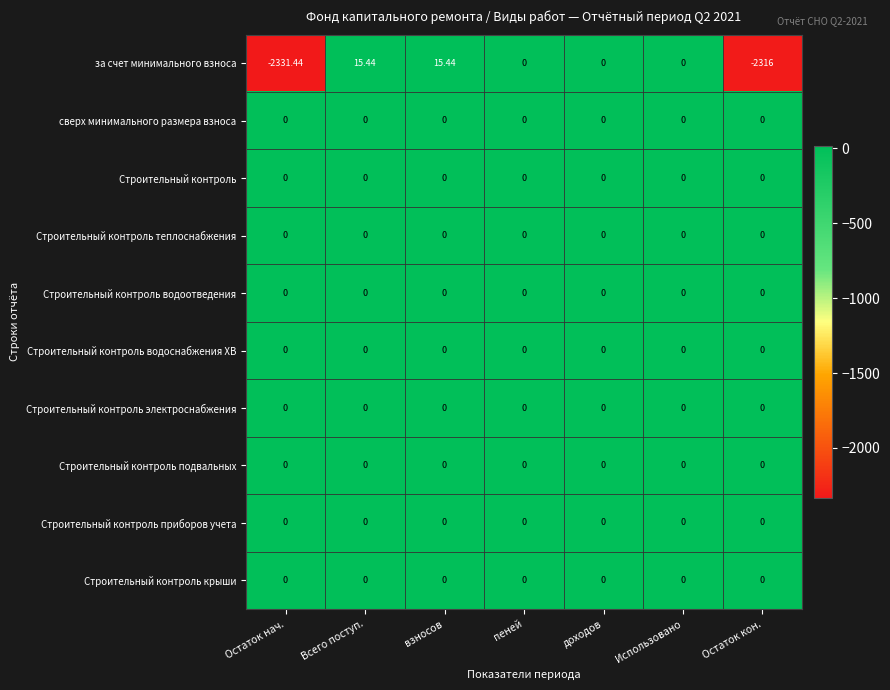

Which series has the largest range (max minus min)?

за счет минимального взноса